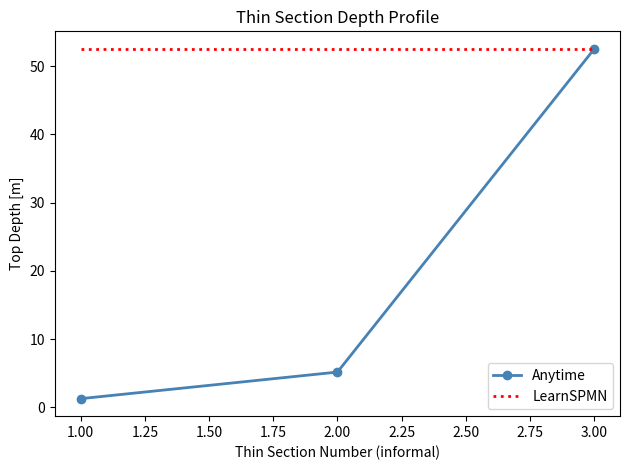

What is the lowest value of the Anytime series?

1.3